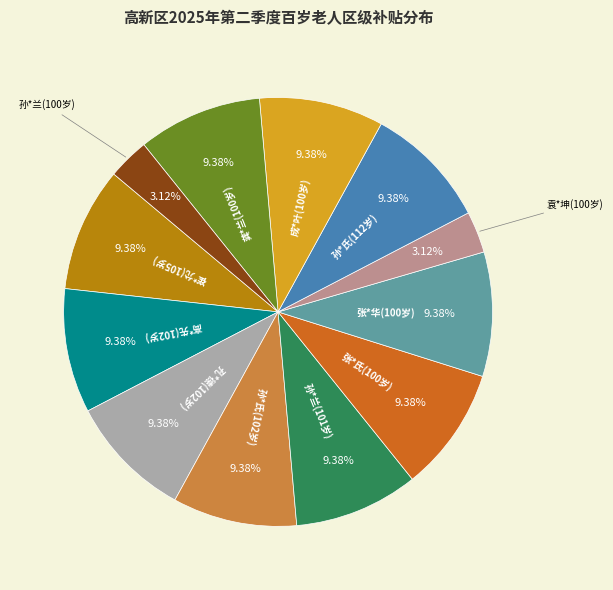

How many segments does this pie chart have?

12